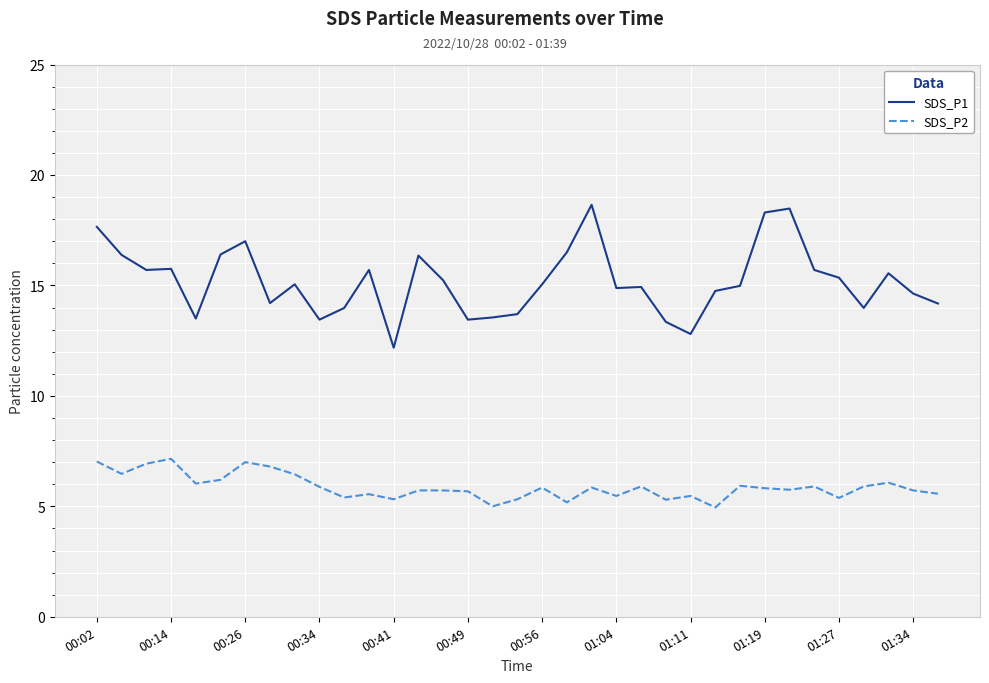

What is the minimum value shown in the chart?

5.0